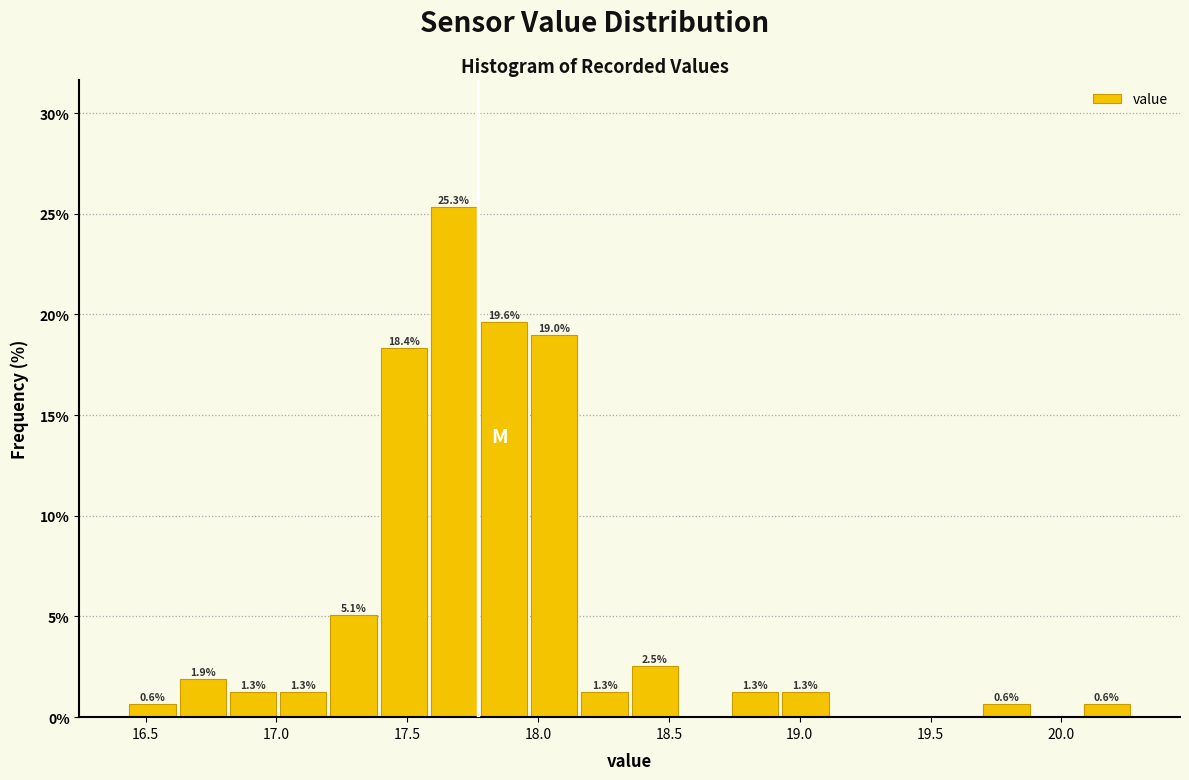

Around what value on the x-axis is the tallest bar? Give the approximate position of its centre, as read against the axis.

17.70